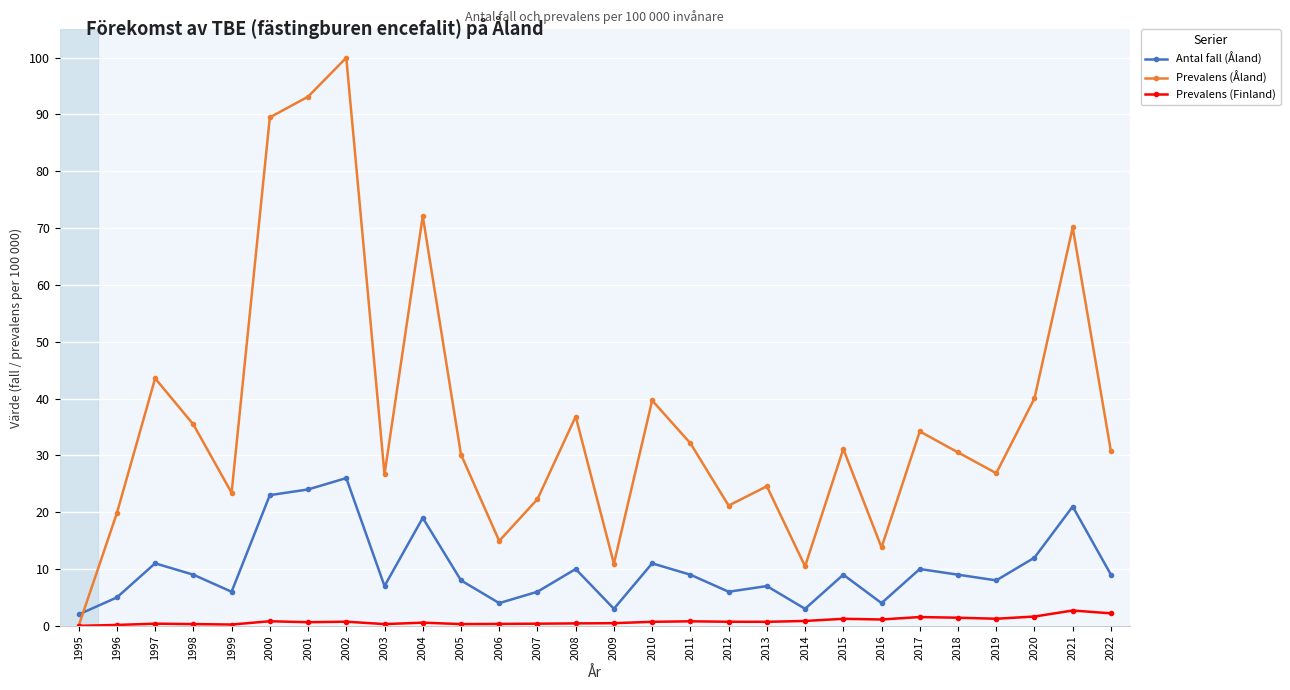

The value of Antal fall (Åland) at 2013 is 7.0. True or false?

True